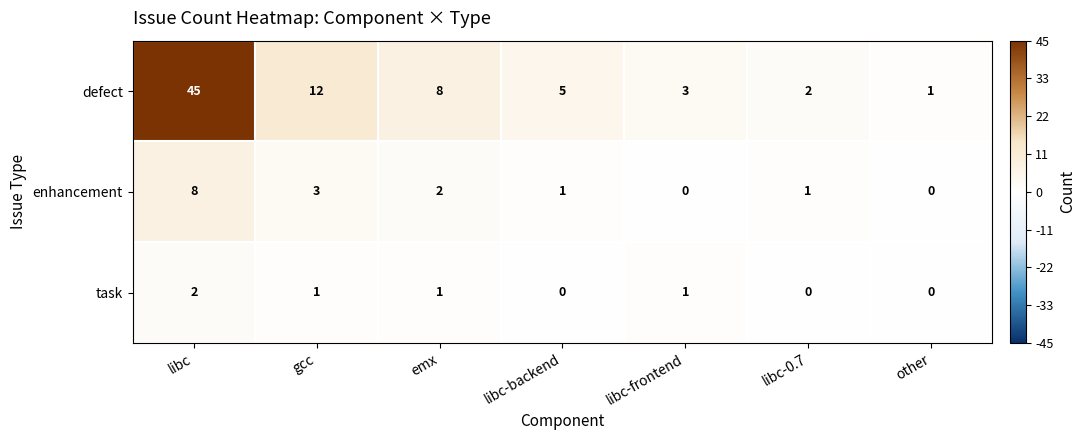

What is the difference between the second highest and minimum values in the enhancement series?

3